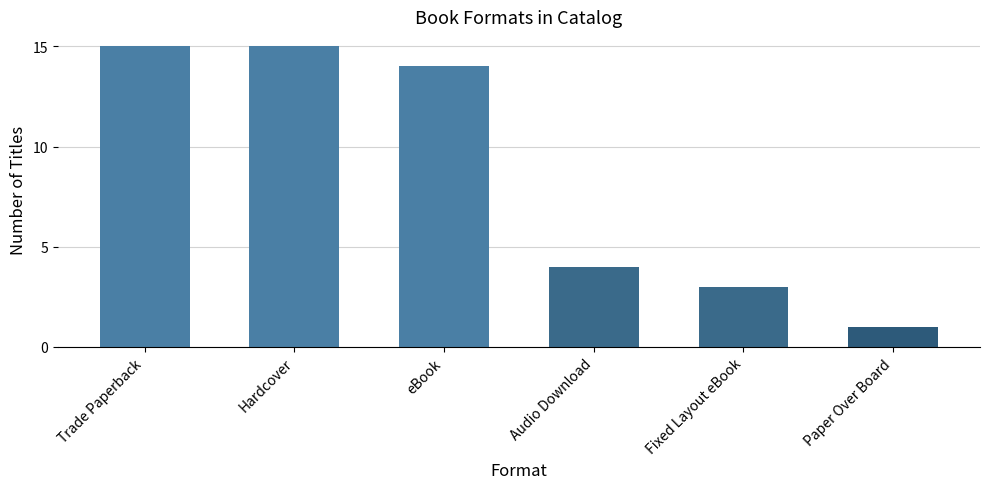

What is the average value?

9